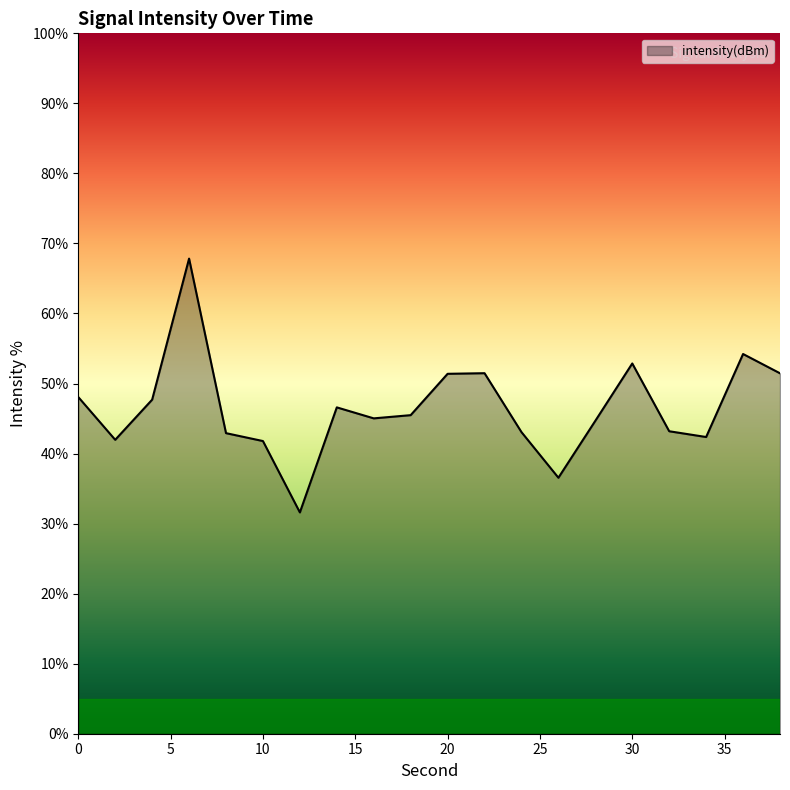

What is the difference between the maximum and minimum values?

36.2